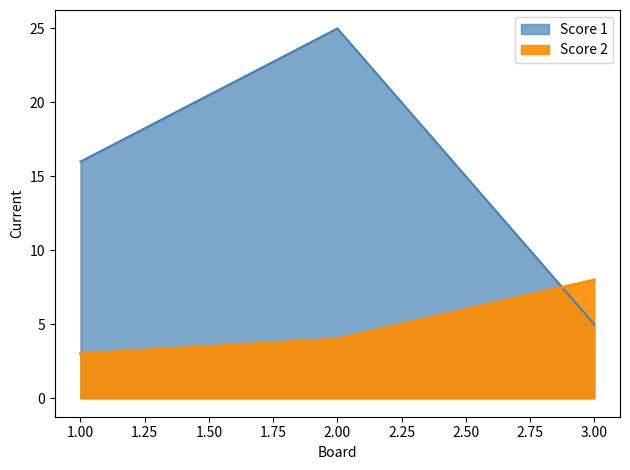

Is the value of Score 1 at 3 greater than the value of Score 2 at 2?

Yes